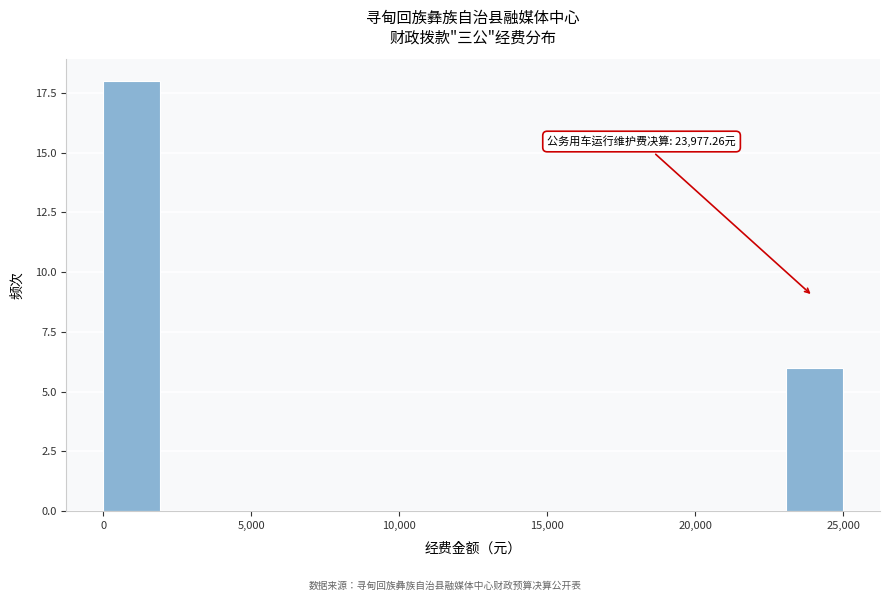

Read against the x-axis, roughly where is the centre of the tallest bar?

1000